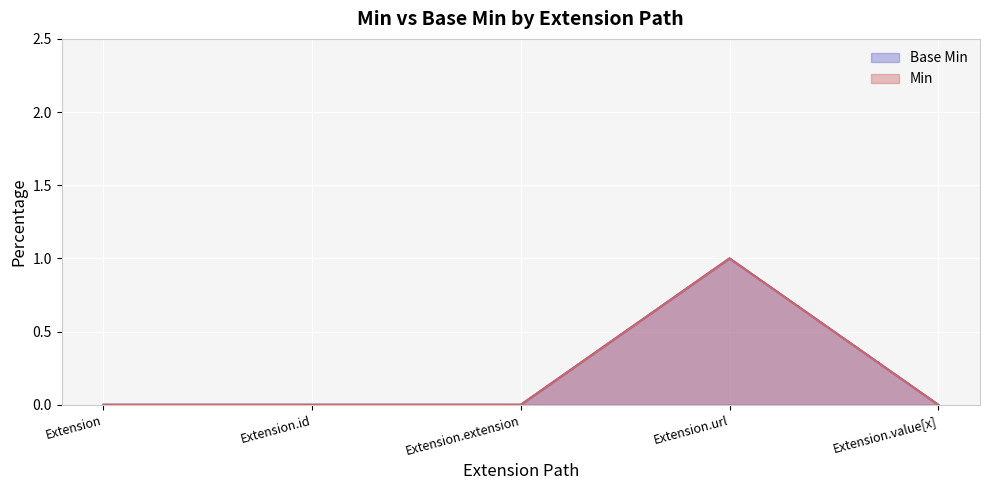

What is the sum of all Base Min values?

1